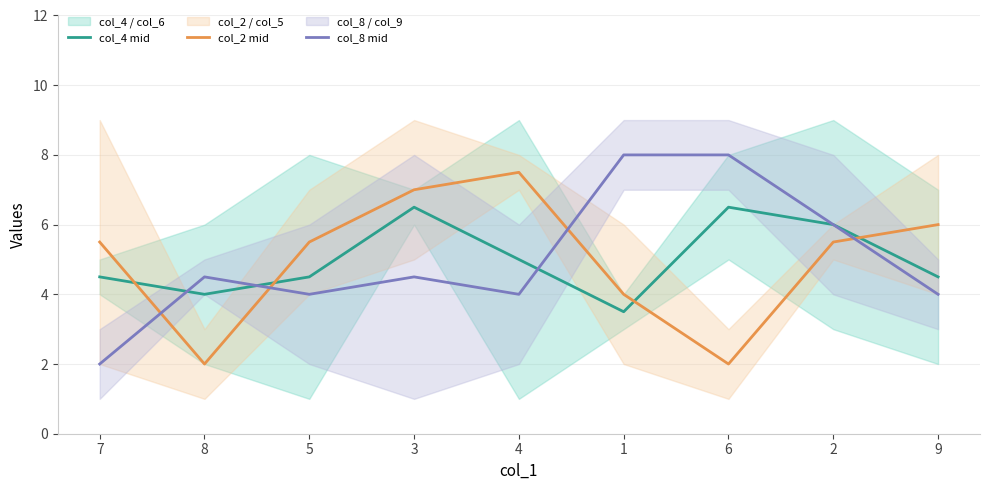

Count the number of data series in this chart.

3